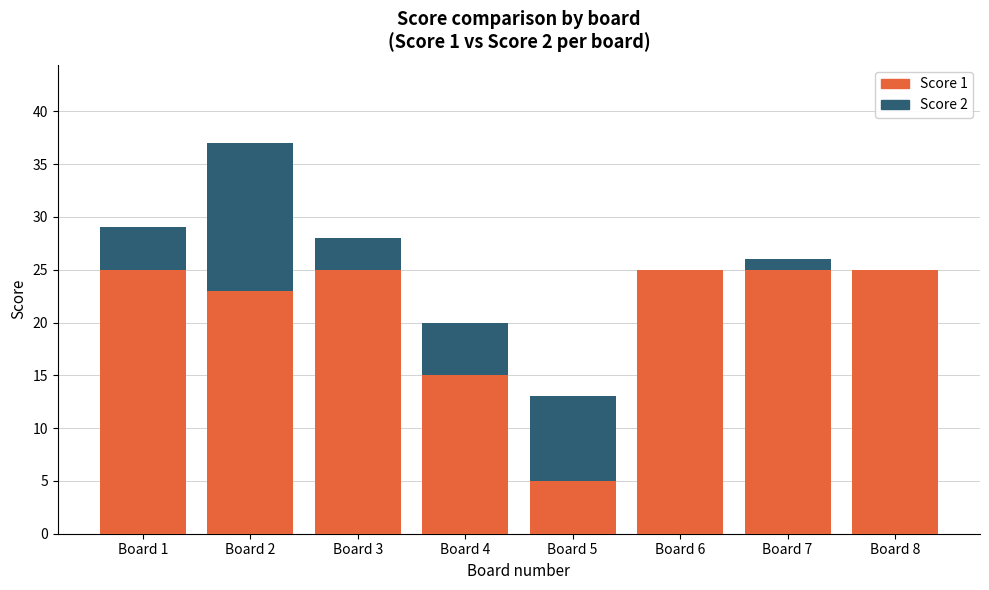

At which category is the sum across all series the highest?

Board 2